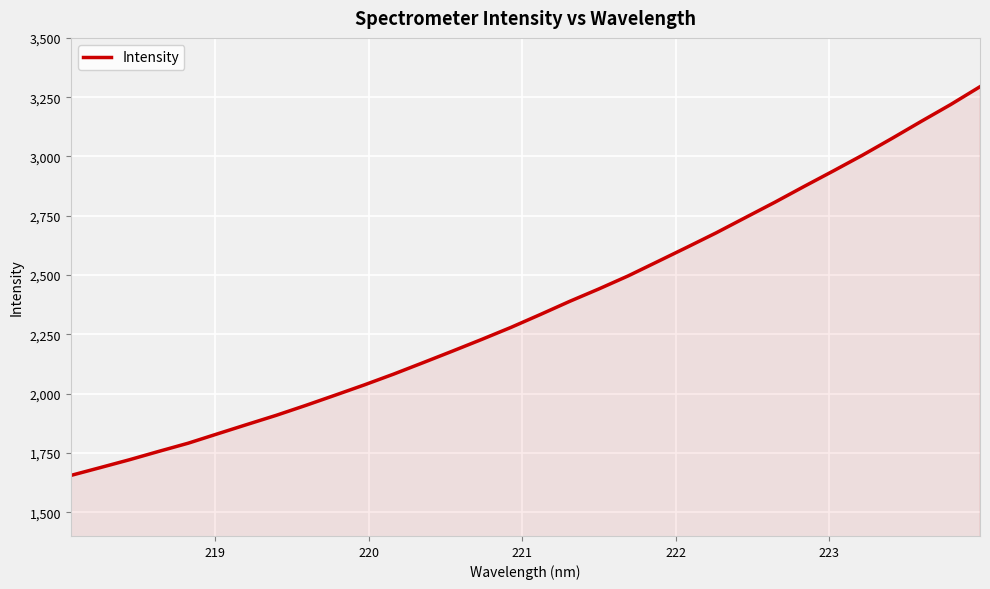

True or false: the data has more than 1 interior local peaks.

False